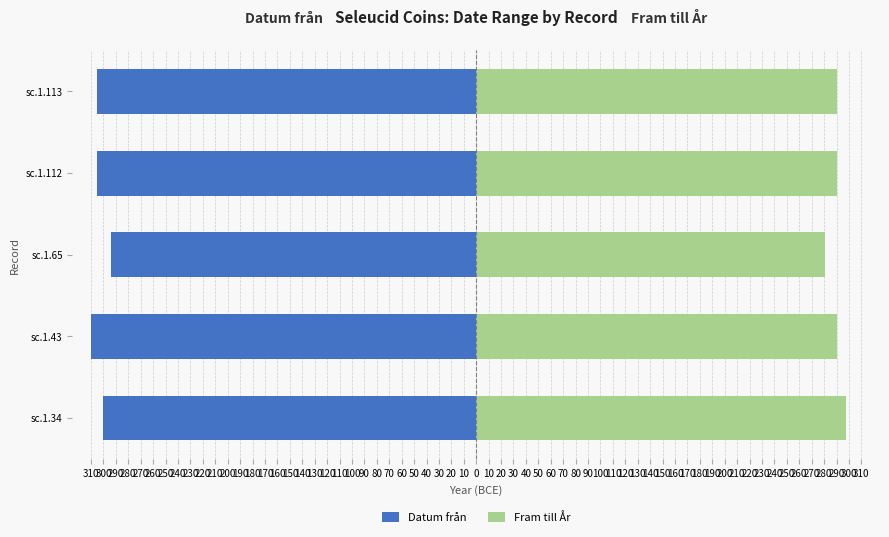

Reading left to right, list all the values displayed in this chart.

Datum från: -300	-310	-294	-305	-305
Fram till År: 298	290	281	290	290